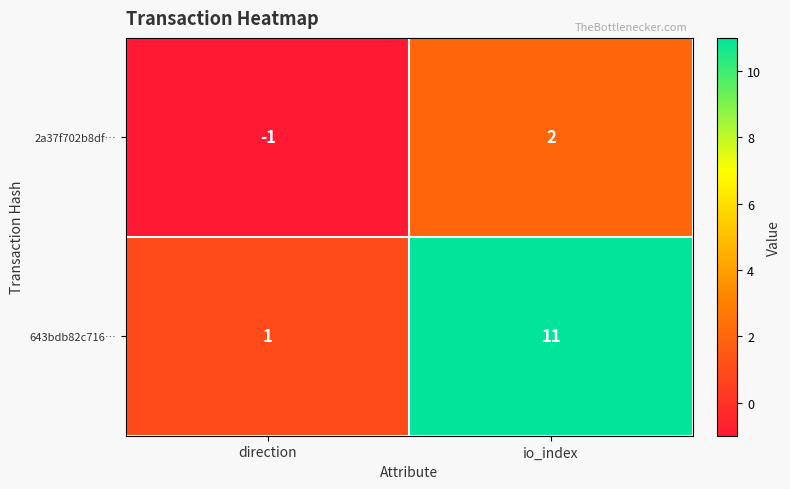

What is the average value of the 643bdb82c716… series?

6